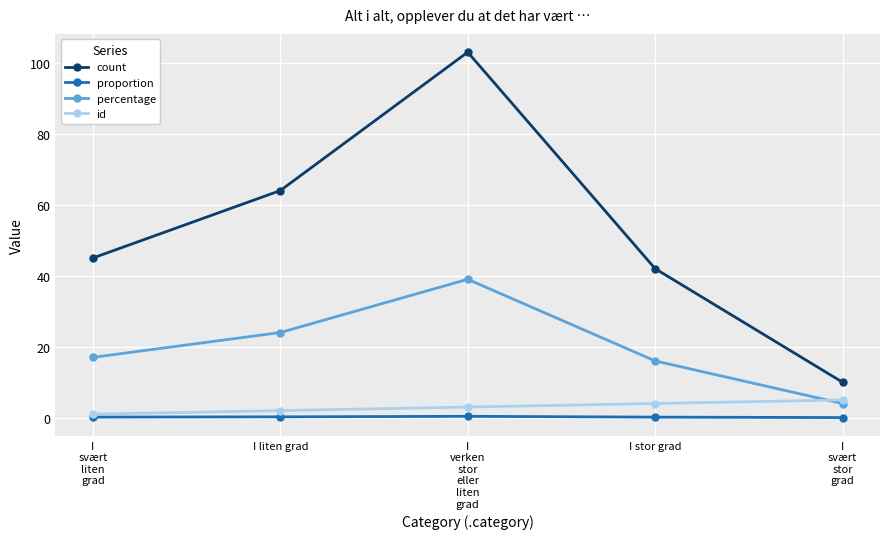

At how many categories does at least one series exceed 97?

1